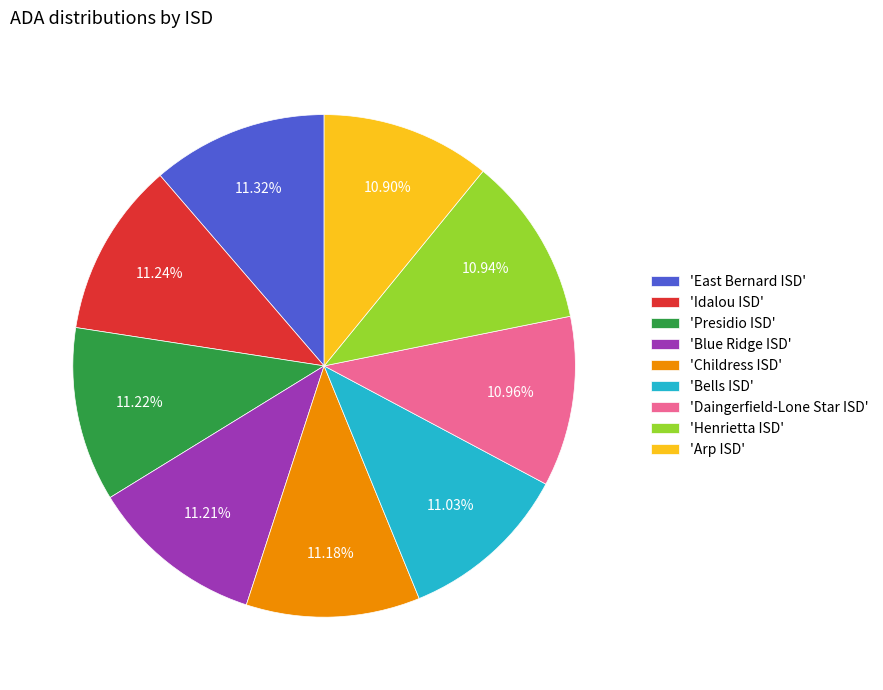

Does 'Arp ISD' represent more than half of the total?

No